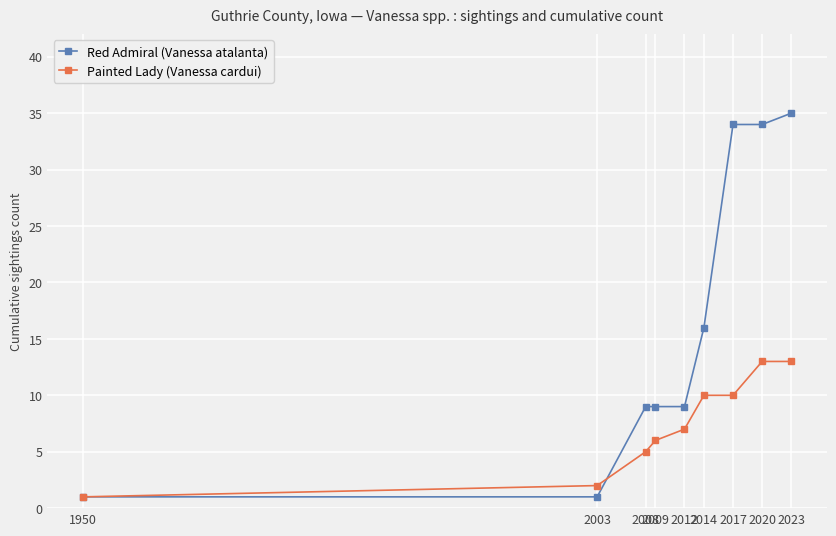

Which series has the largest range (max minus min)?

Red Admiral (Vanessa atalanta)